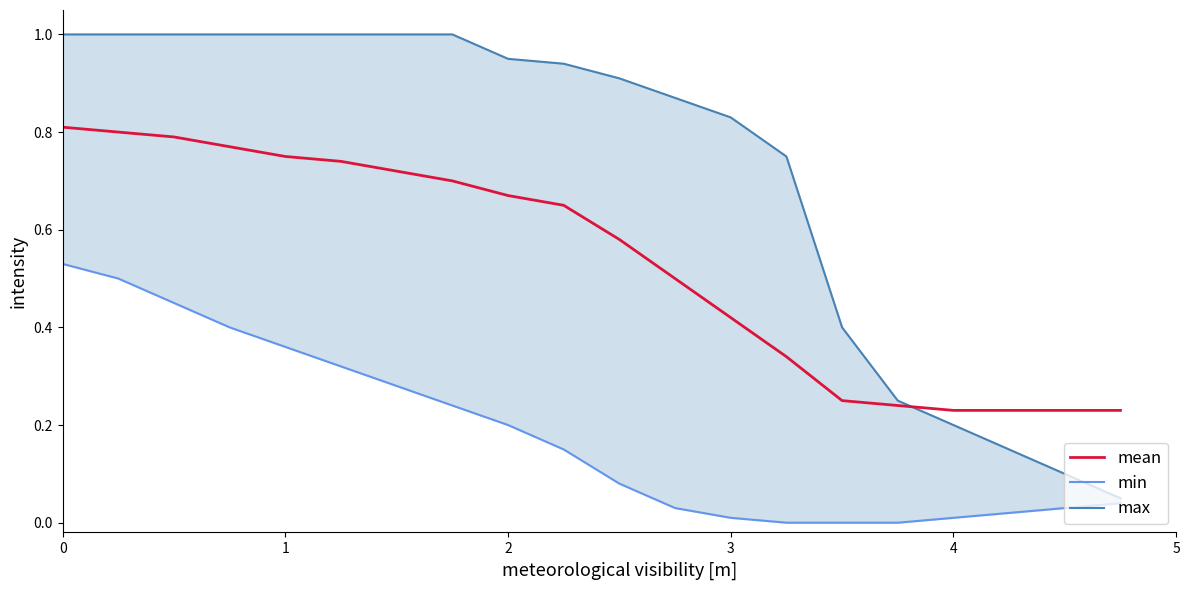

What is the difference between the maximum and second lowest values in the max series?

0.9